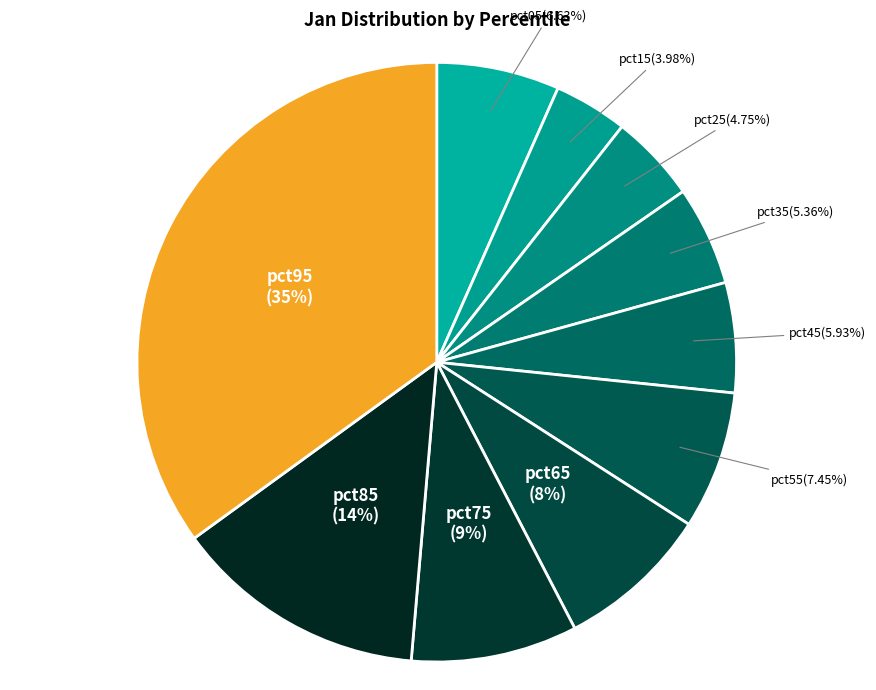

Count the number of slices in the pie.

10